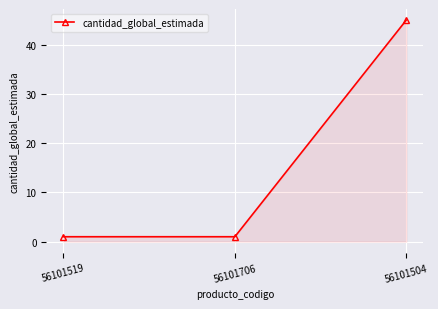

True or false: the data shows 21 at 56101504.

False